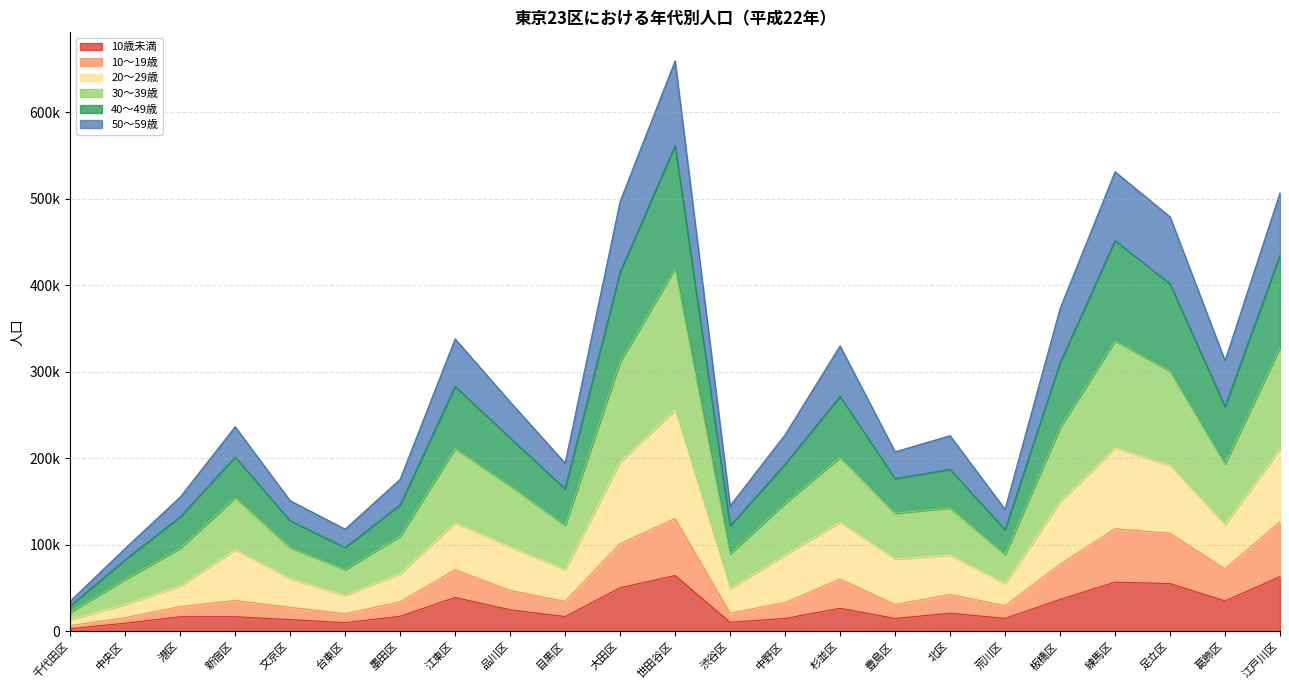

Which category has the highest value in the 50～59歳 series?

世田谷区